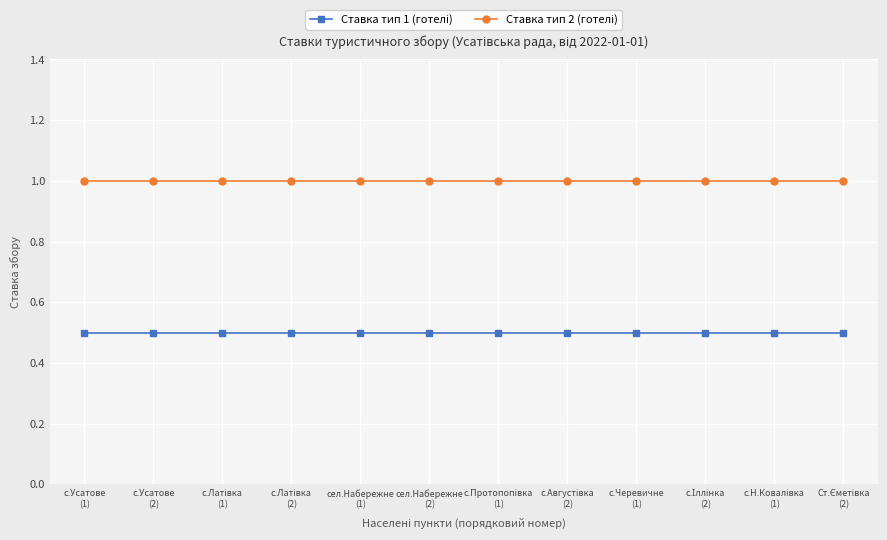

What is the maximum value shown in the chart?

1.0